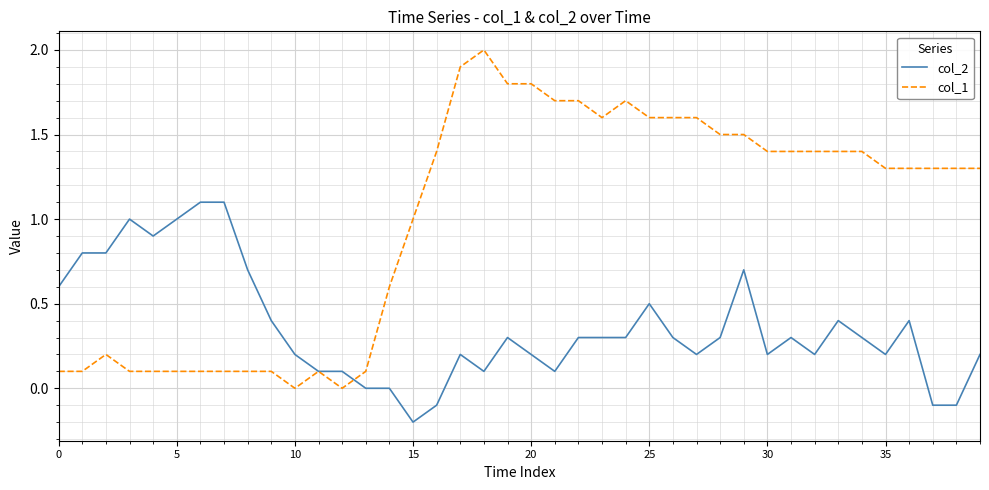

Which series has the largest range (max minus min)?

col_1